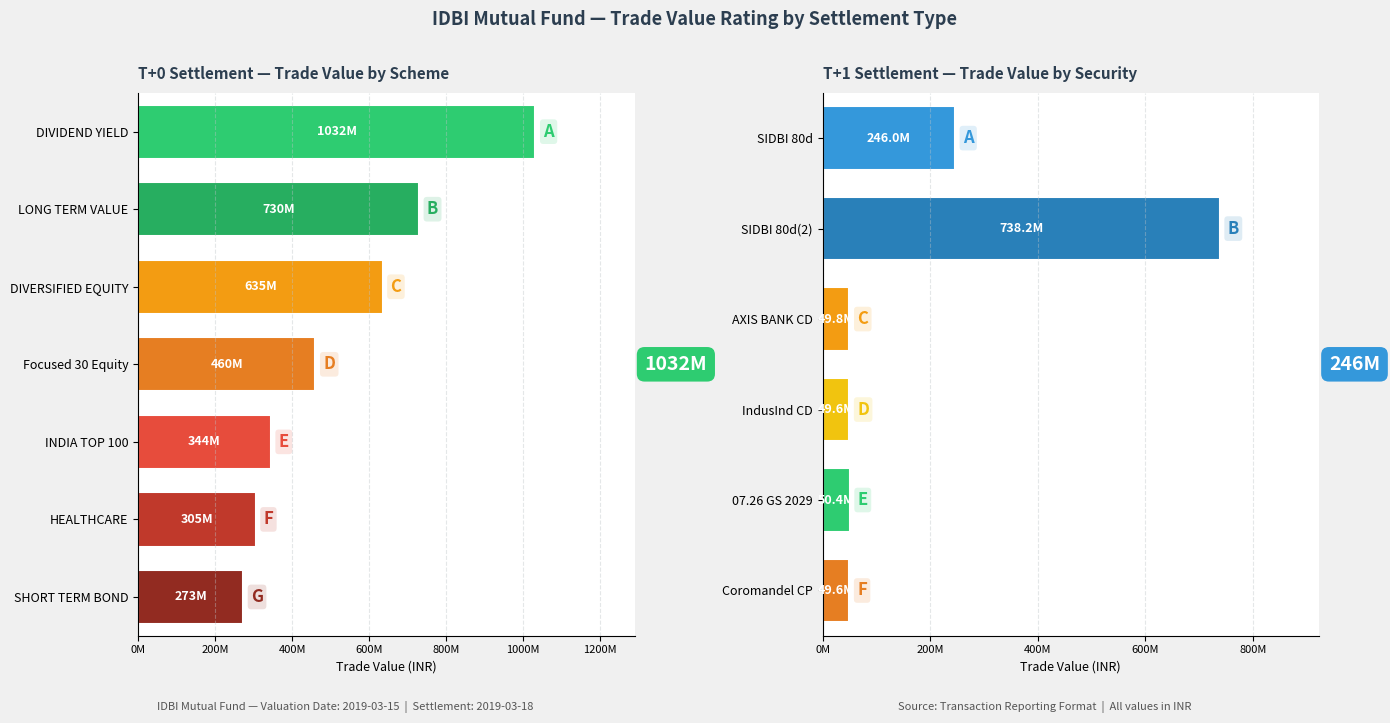

What is the difference between the values at SIDBI 80d(2) and SIDBI 80d?

492120000